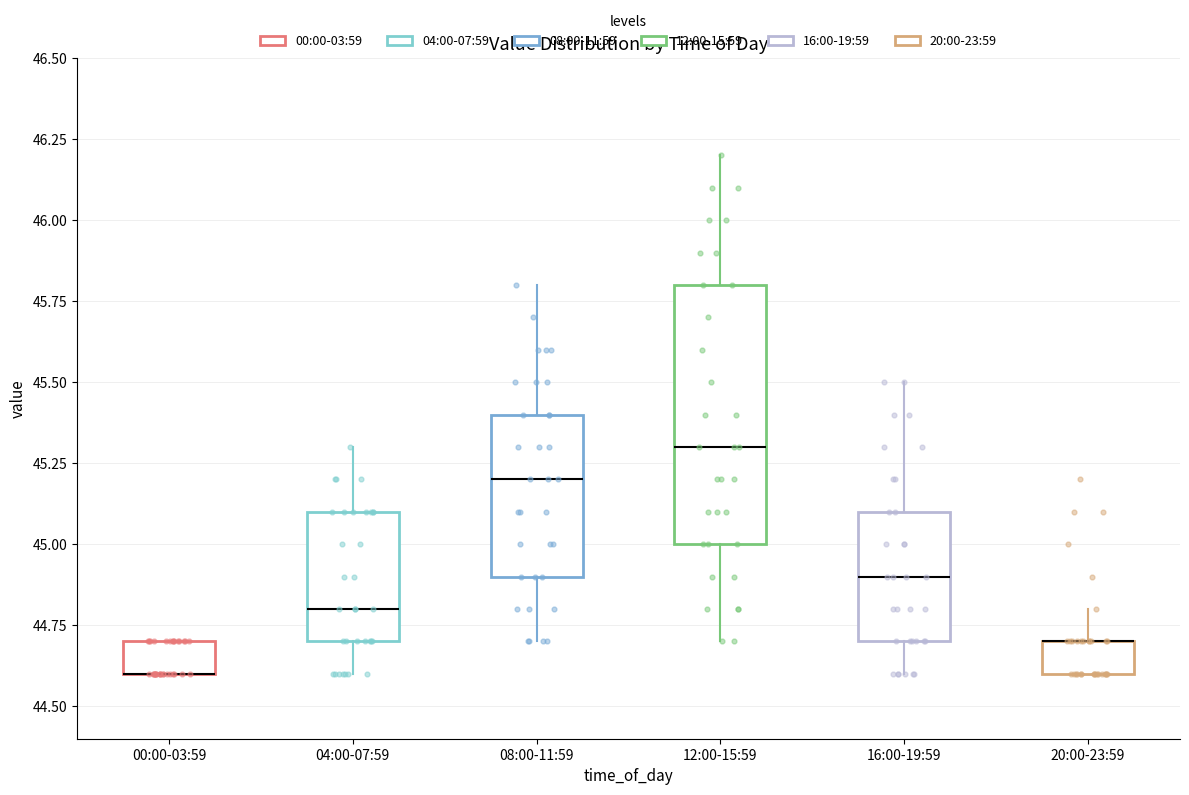

Reading left to right, transcribe this box plot: for each box, give where its median line is, the range the box spans, and where its two whiskers end, as read against the y-axis. The values are not printed on the chart, so give them approximately, as read against the axis.

00:00-03:59: median 44.6 (drawn on the box's lower edge), box 44.6 to 44.7, whiskers 44.6 to 44.7
04:00-07:59: median 44.8, box 44.7 to 45.1, whiskers 44.6 to 45.3
08:00-11:59: median 45.2, box 44.9 to 45.4, whiskers 44.7 to 45.8
12:00-15:59: median 45.3, box 45.0 to 45.8, whiskers 44.7 to 46.2
16:00-19:59: median 44.9, box 44.7 to 45.1, whiskers 44.6 to 45.5
20:00-23:59: median 44.7 (drawn on the box's upper edge), box 44.6 to 44.7, whiskers 44.6 to 44.8